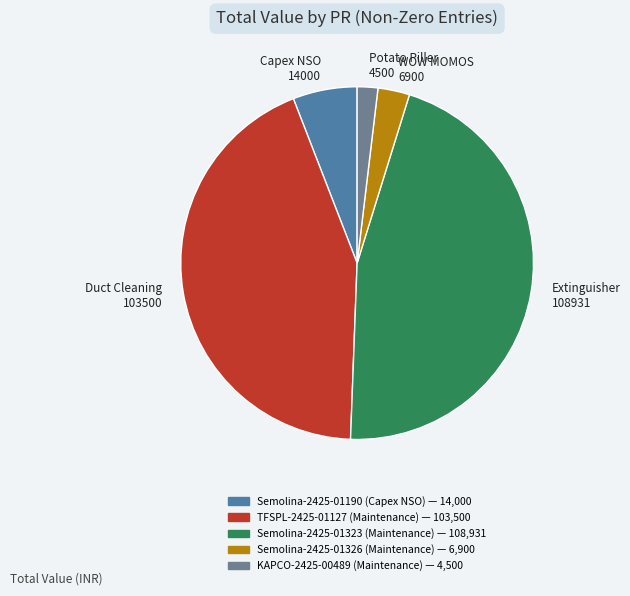

Is the sum of Capex NSO 14000 and WOW MOMOS 6900 greater than half?

No